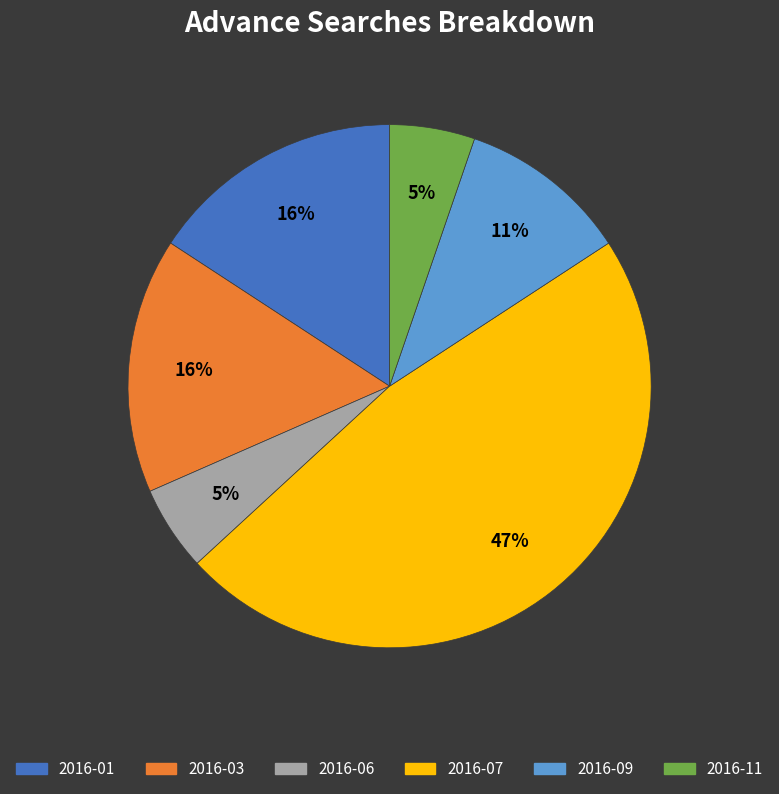

To the nearest percent, what is the average slice percentage?

17%